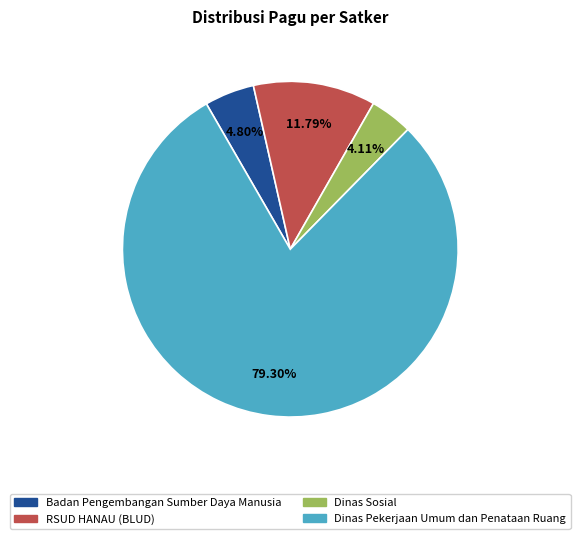

How many segments does this pie chart have?

4